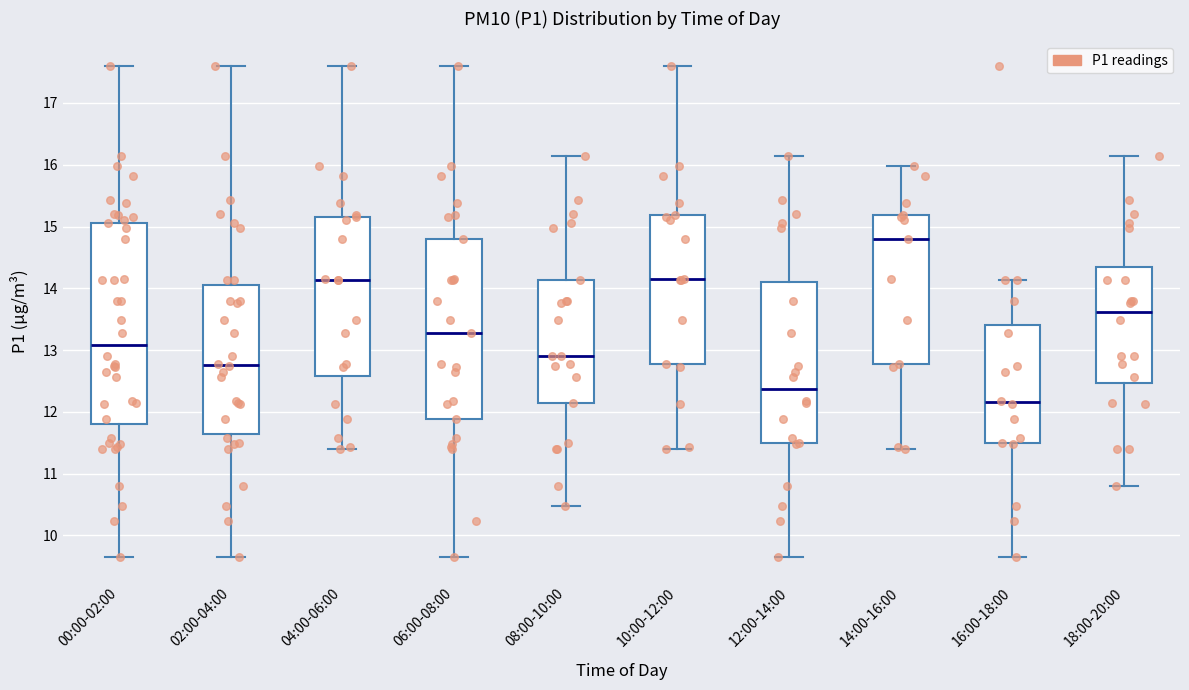

Where does the median line of the box for 18:00-20:00 sit on the y-axis? The values are not printed on the chart, so give them approximately, as read against the axis.

13.6